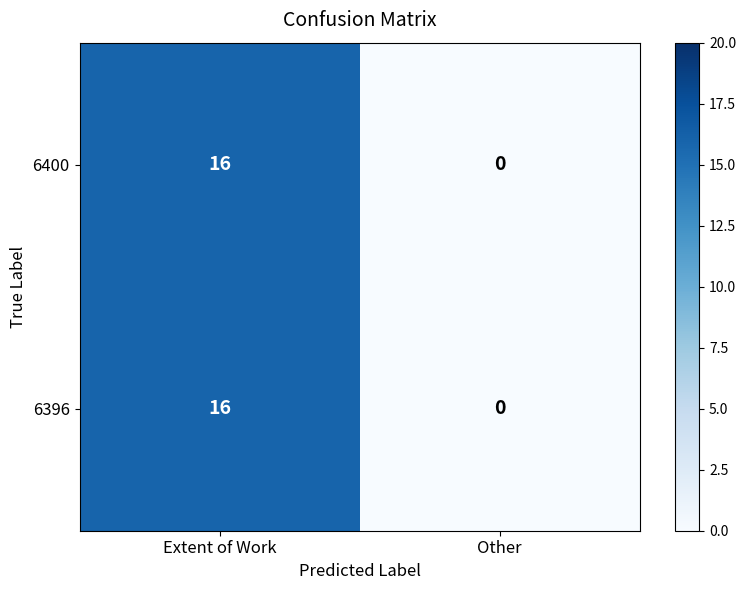

Reading left to right, list all the values displayed in this chart.

6400: 16	0
6396: 16	0